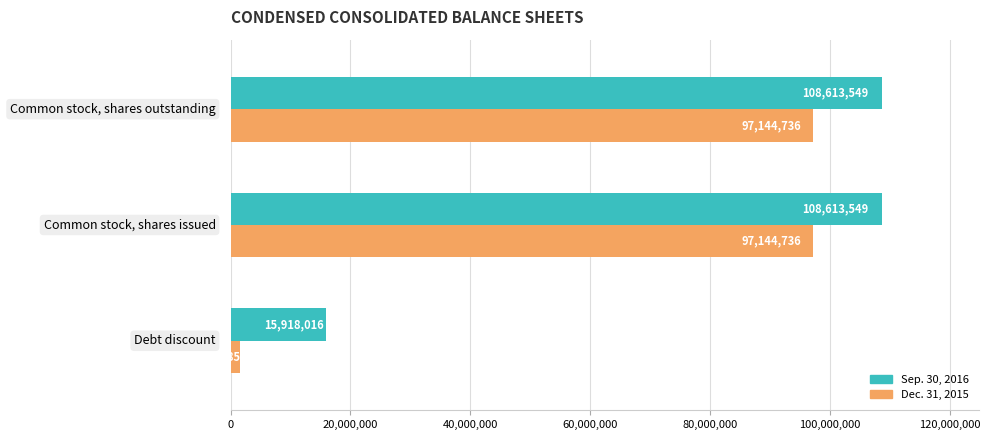

What is the difference between the maximum and minimum values in the Sep. 30, 2016 series?

92695533